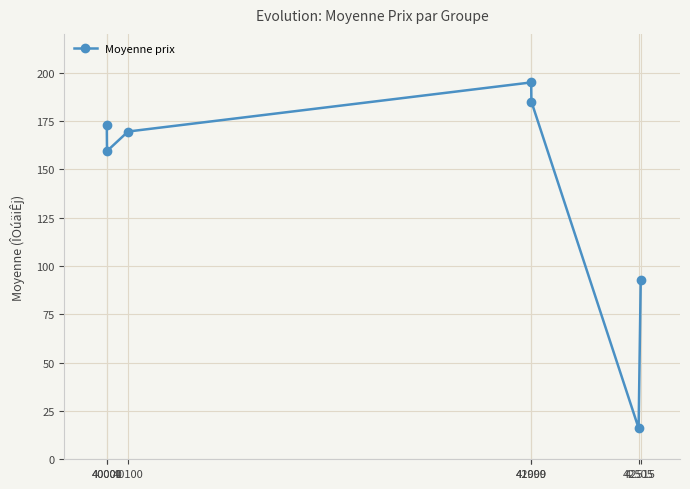

How many series are shown in this chart?

1